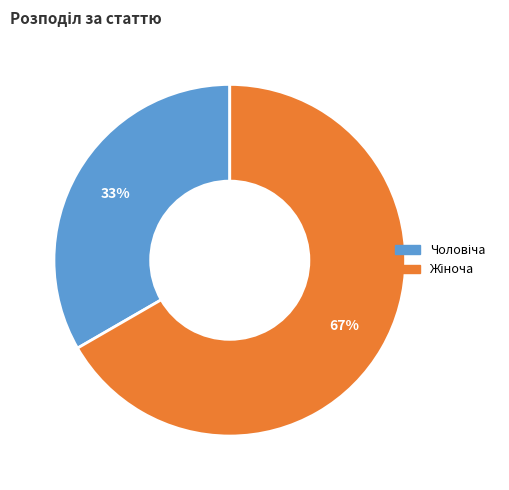

How many slices are in this pie chart?

2